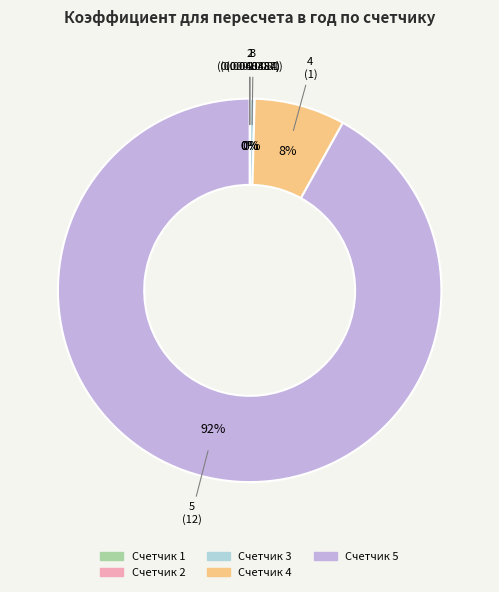

Does any single category account for the majority?

Yes